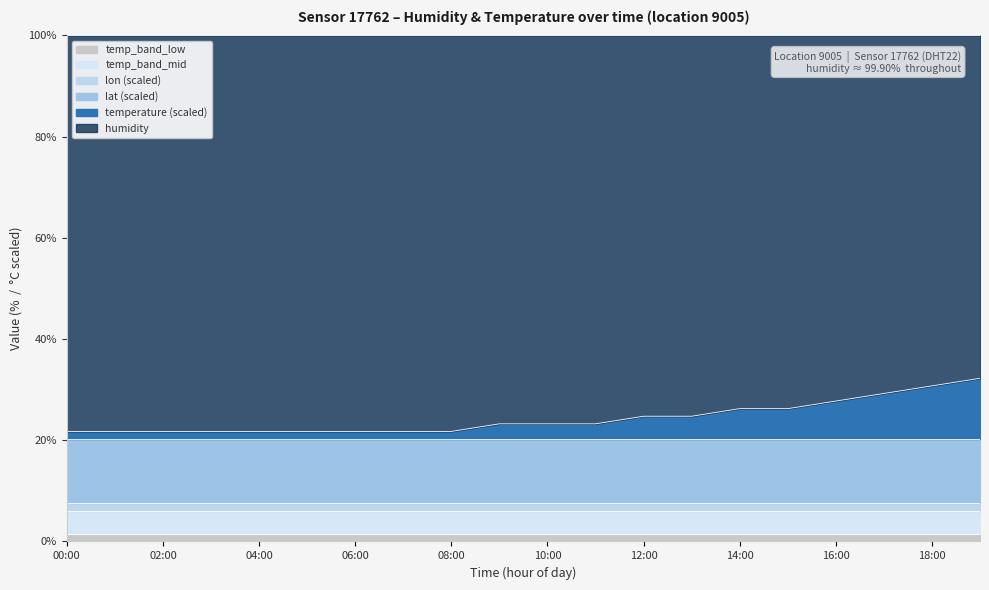

What are all the series names shown in the legend?

temp_band_low, temp_band_mid, lon (scaled), lat (scaled), temperature (scaled), humidity